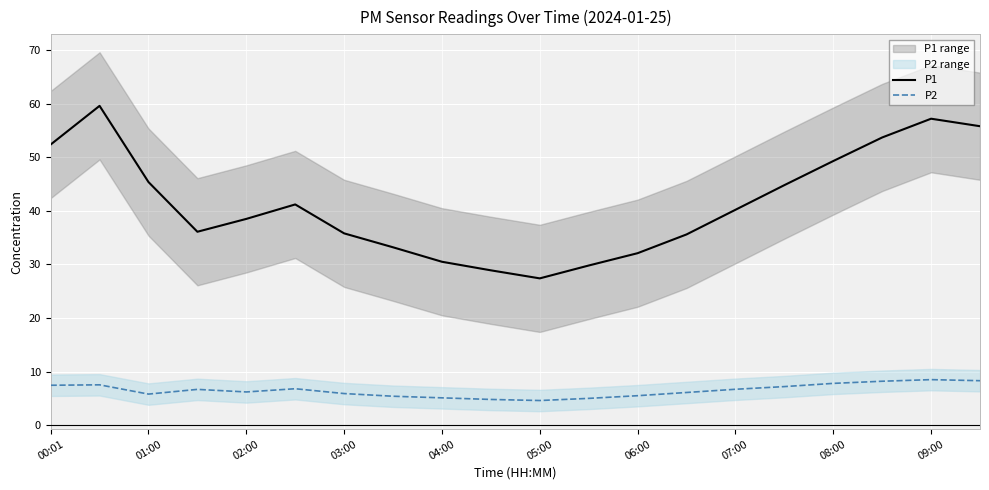

True or false: P2 and P1 intersect in this chart.

False